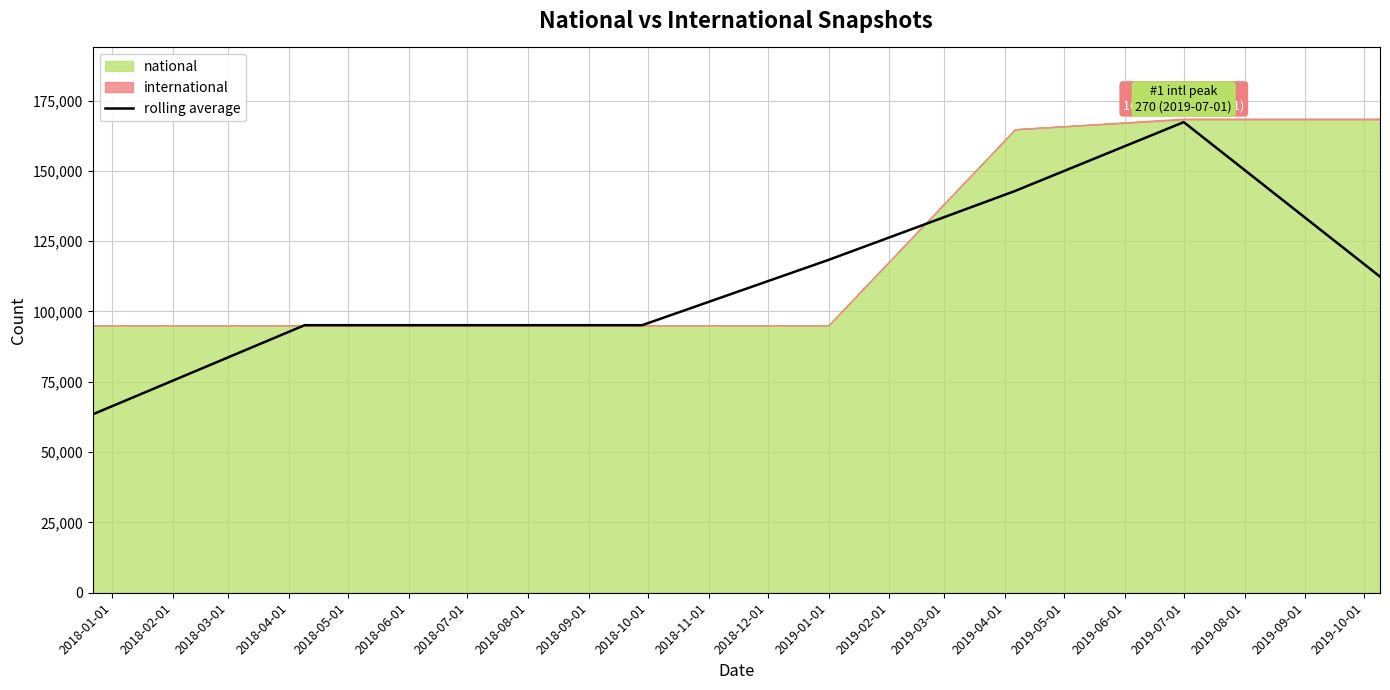

What is the lowest value of the rolling average series?

63413.3